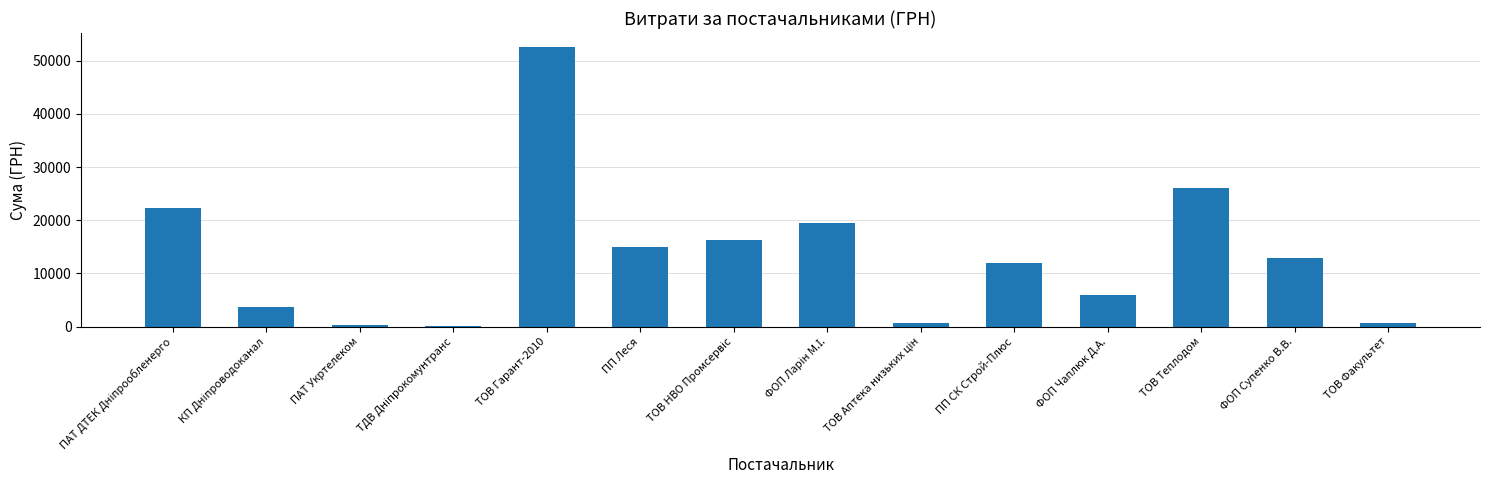

The value at ТОВ Теплодом is 26134.8. True or false?

True